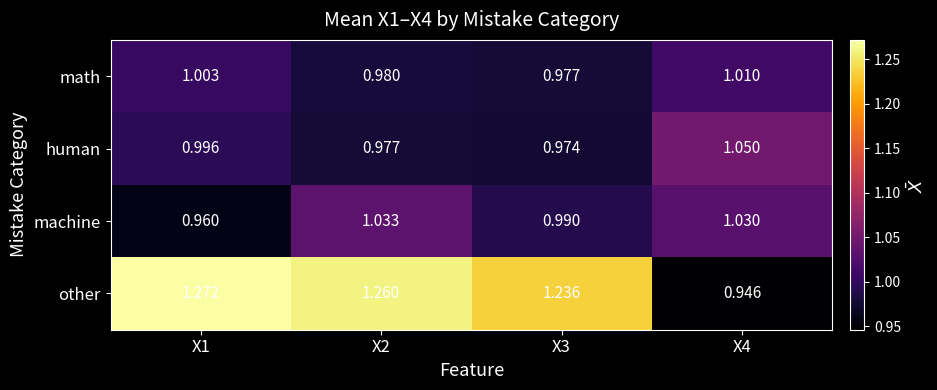

Which series has the widest spread of values?

other